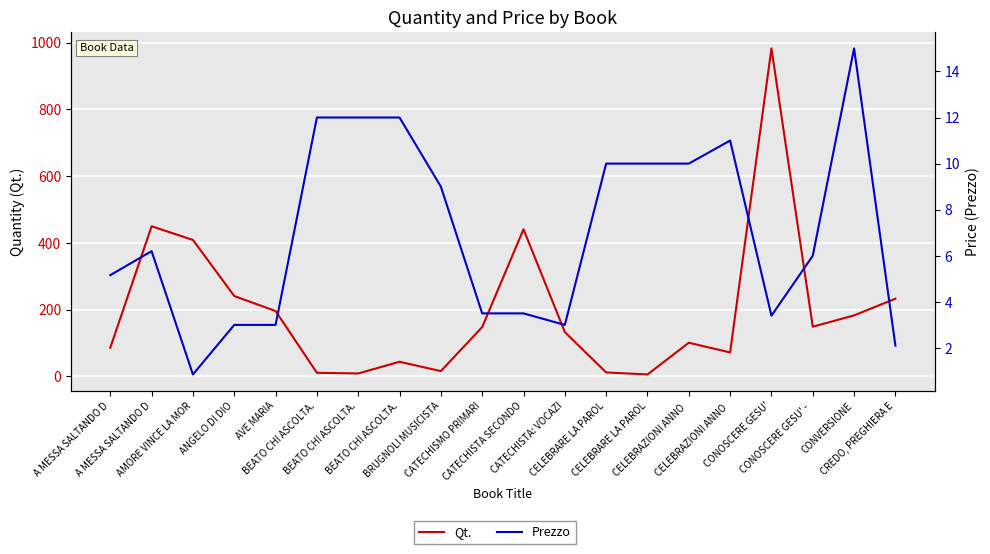

Where do Prezzo and Qt. first cross each other?

AVE MARIA and BEATO CHI ASCOLTA.